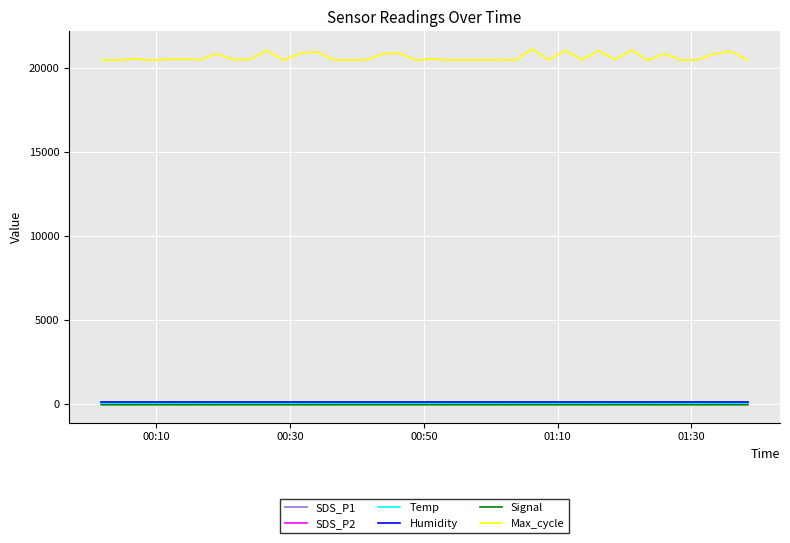

Which series has the largest range (max minus min)?

Max_cycle